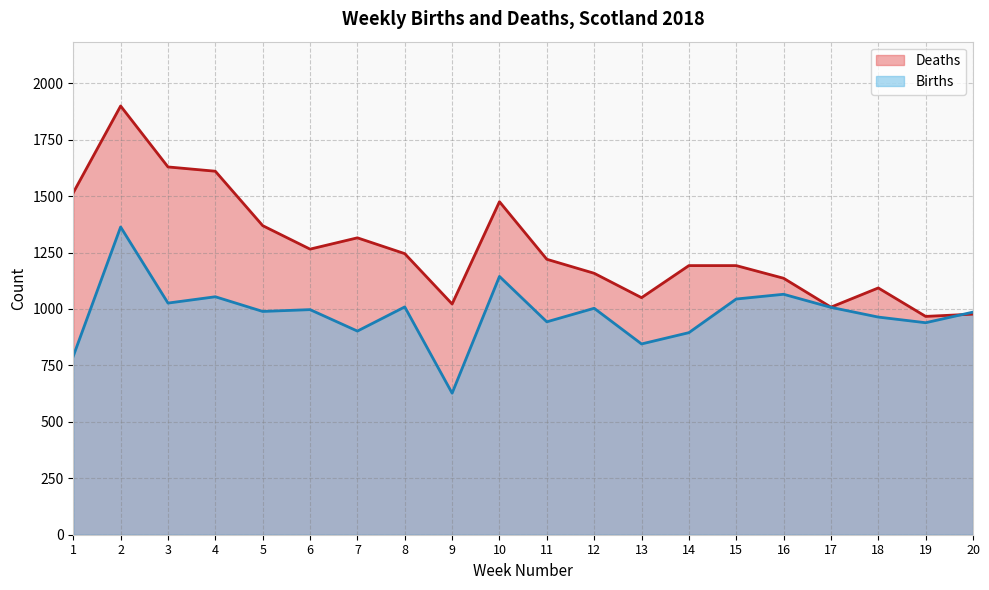

What is the minimum value shown in the chart?

627